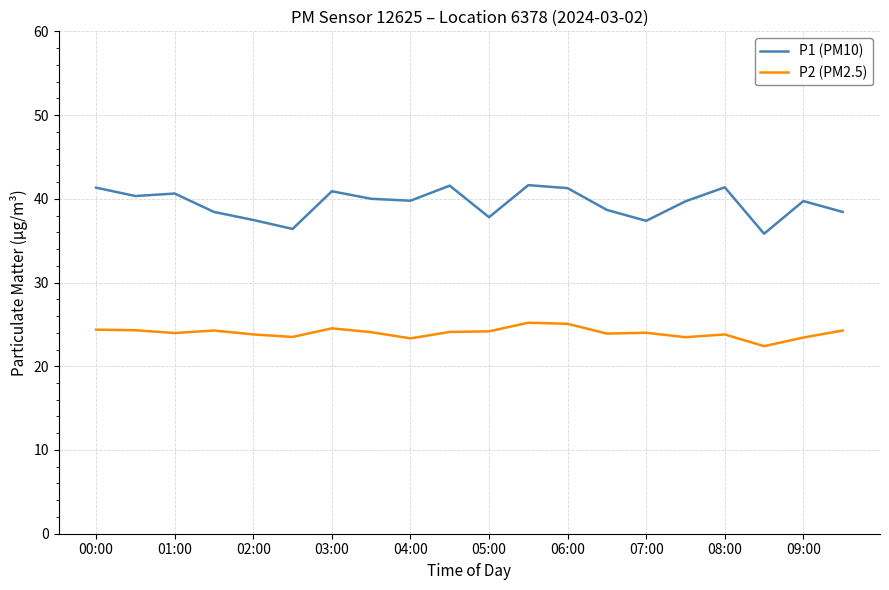

What is the greatest value displayed?

41.6